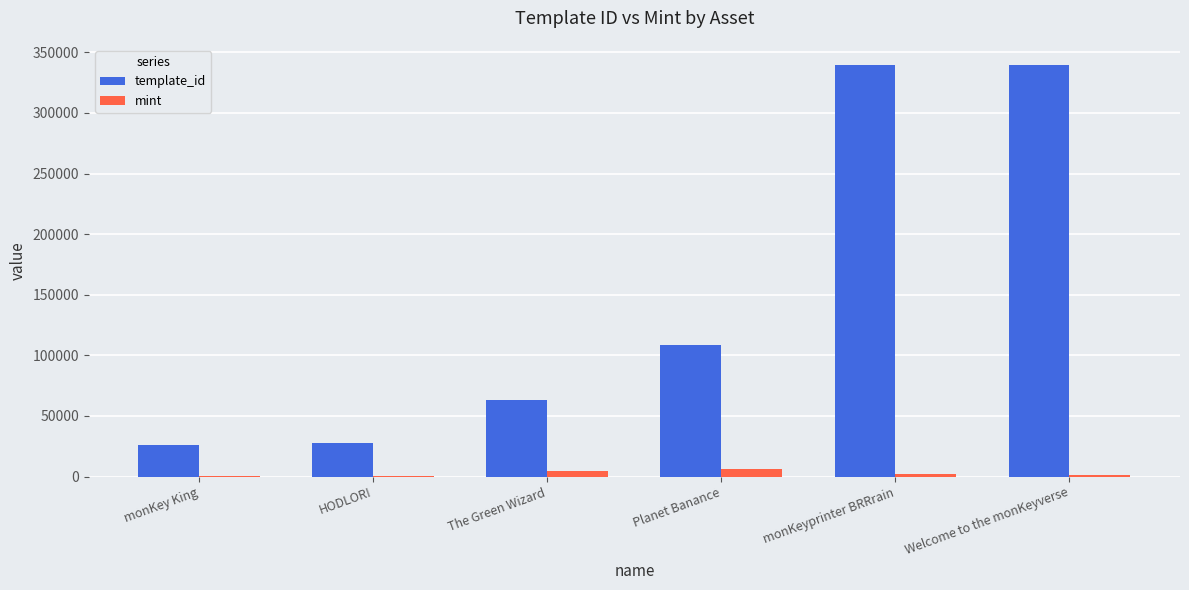

What is the spread (max minus min) of values at monKey King?

25756